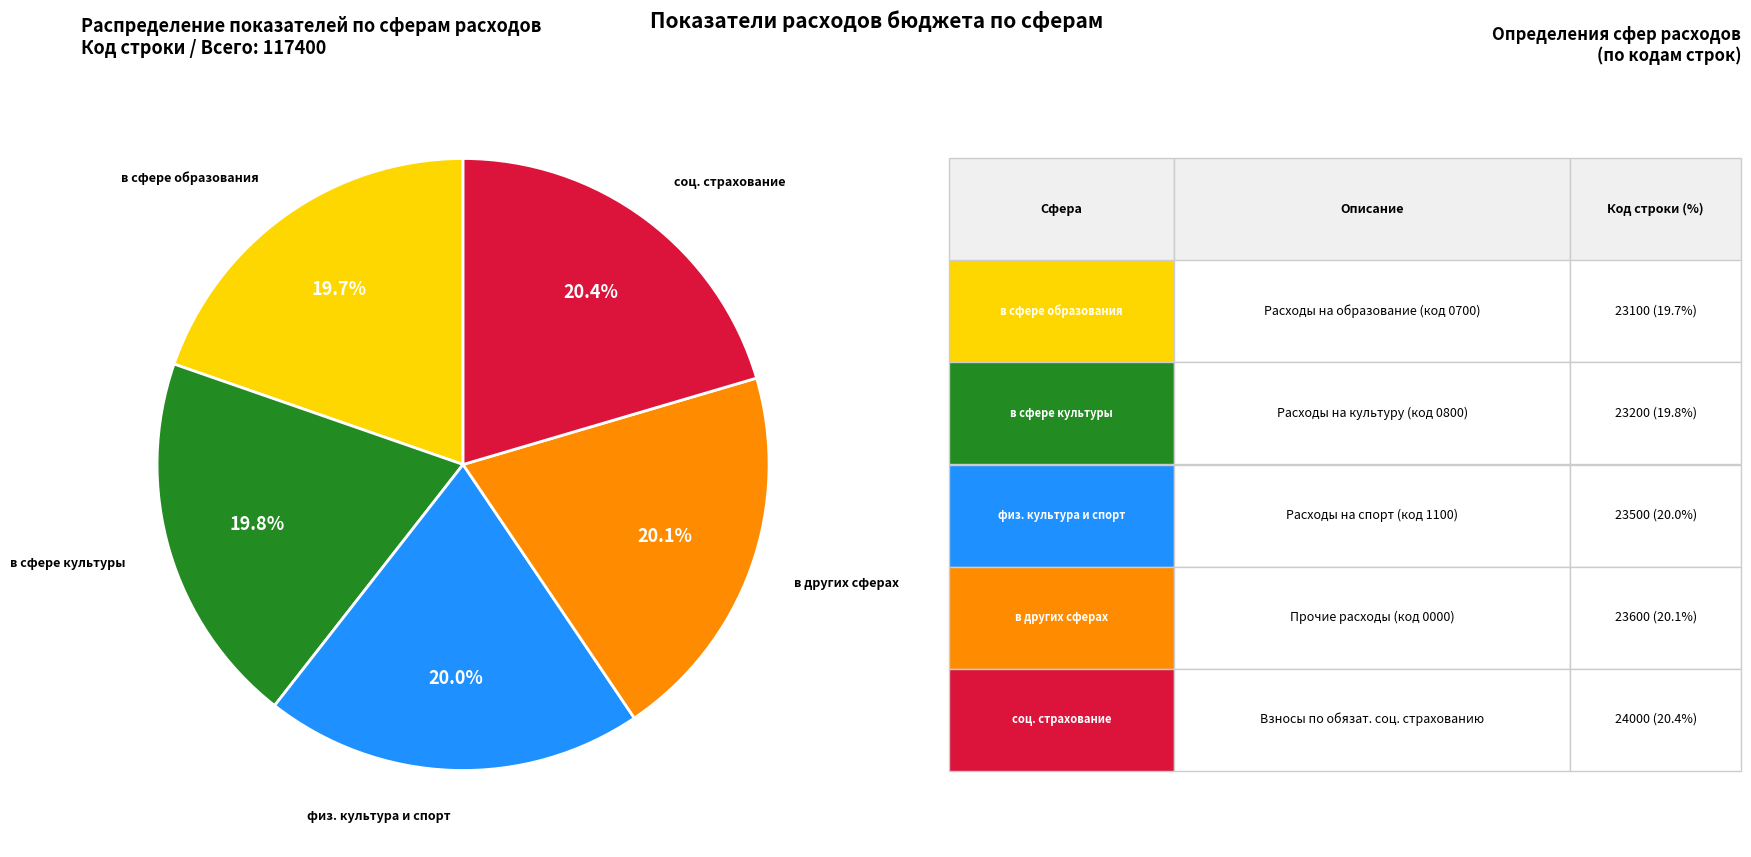

Is there a majority slice in this chart?

No